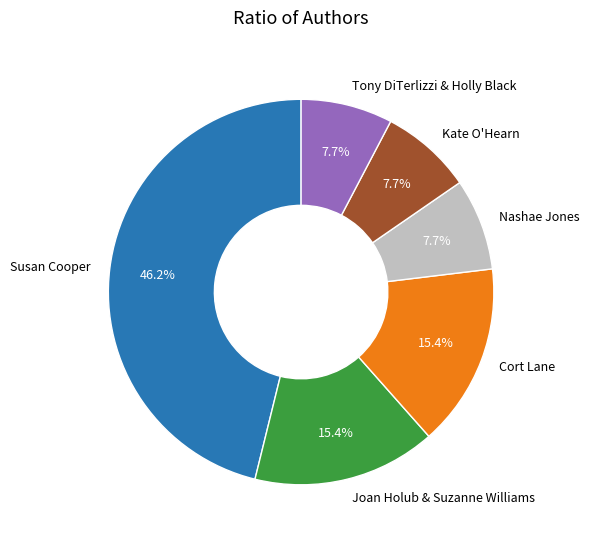

Count the number of slices in the pie.

6